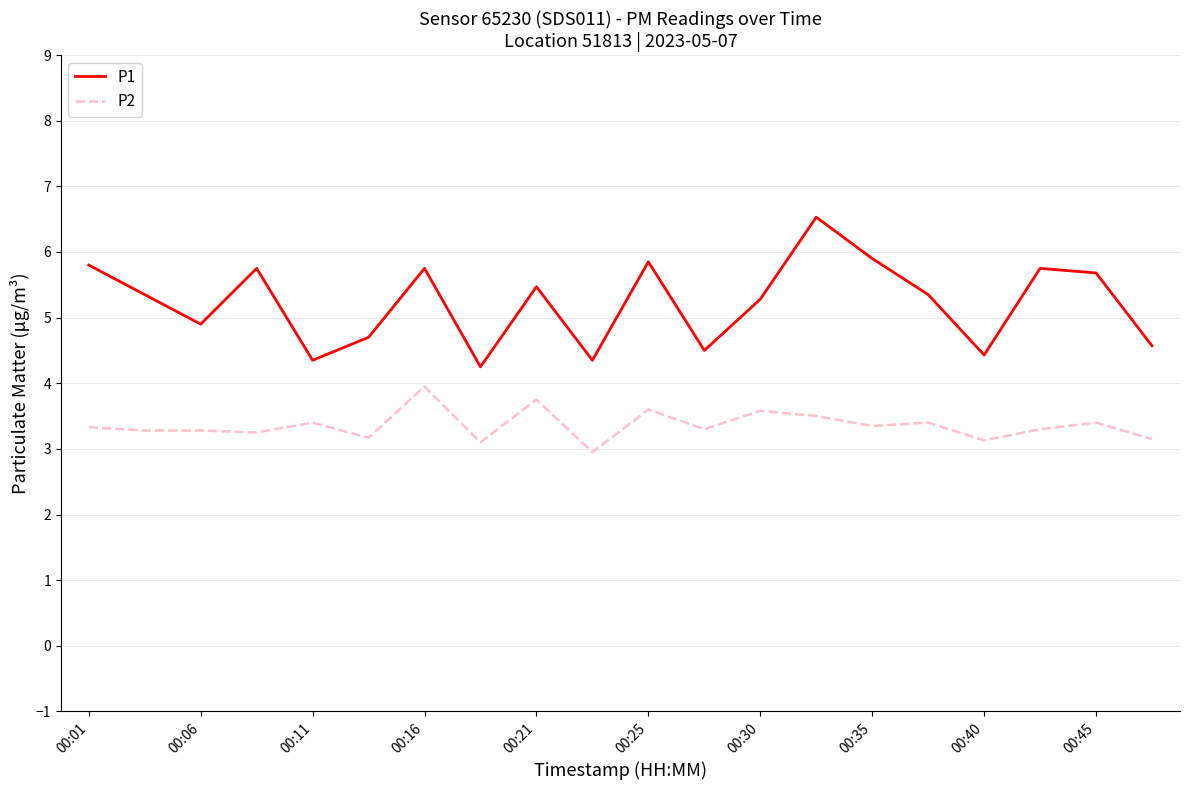

How many series are shown in this chart?

2